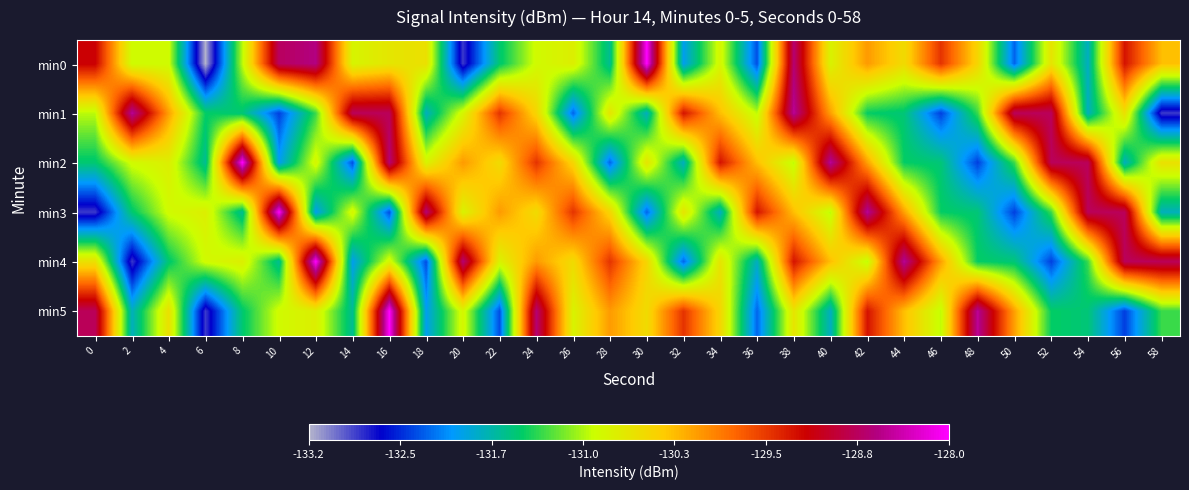

How many series are shown in this chart?

6